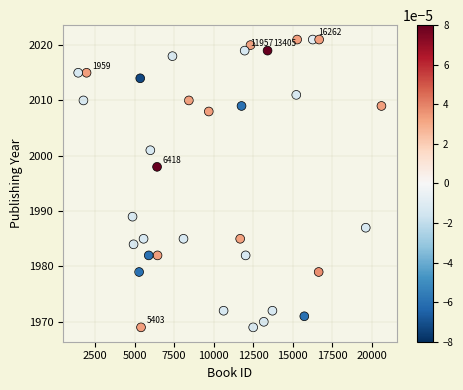

What Y value in the scatter plot is closest to 1995?

1998